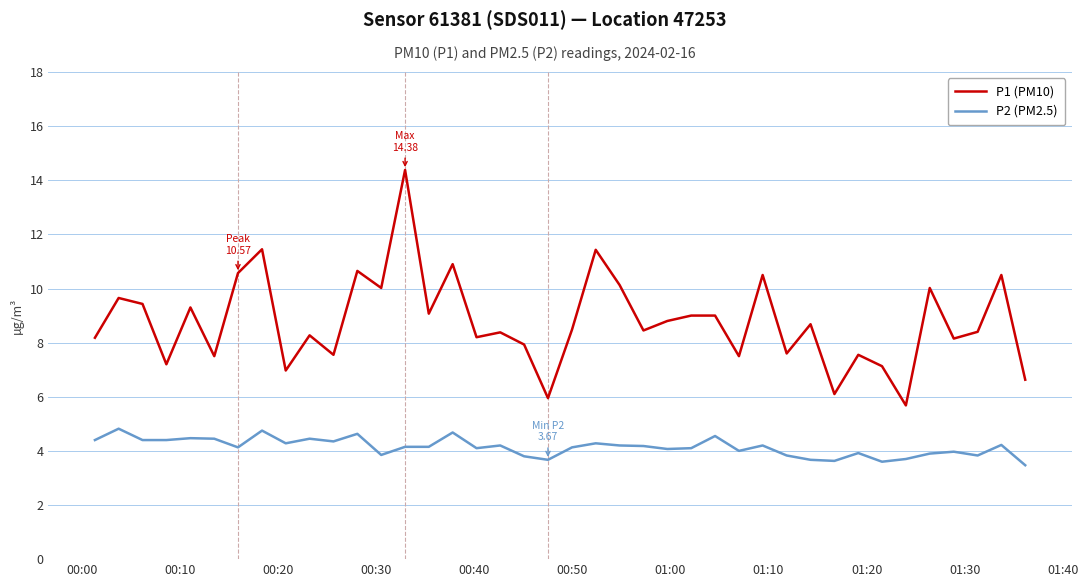

What is the maximum value for P2 (PM2.5)?

4.8